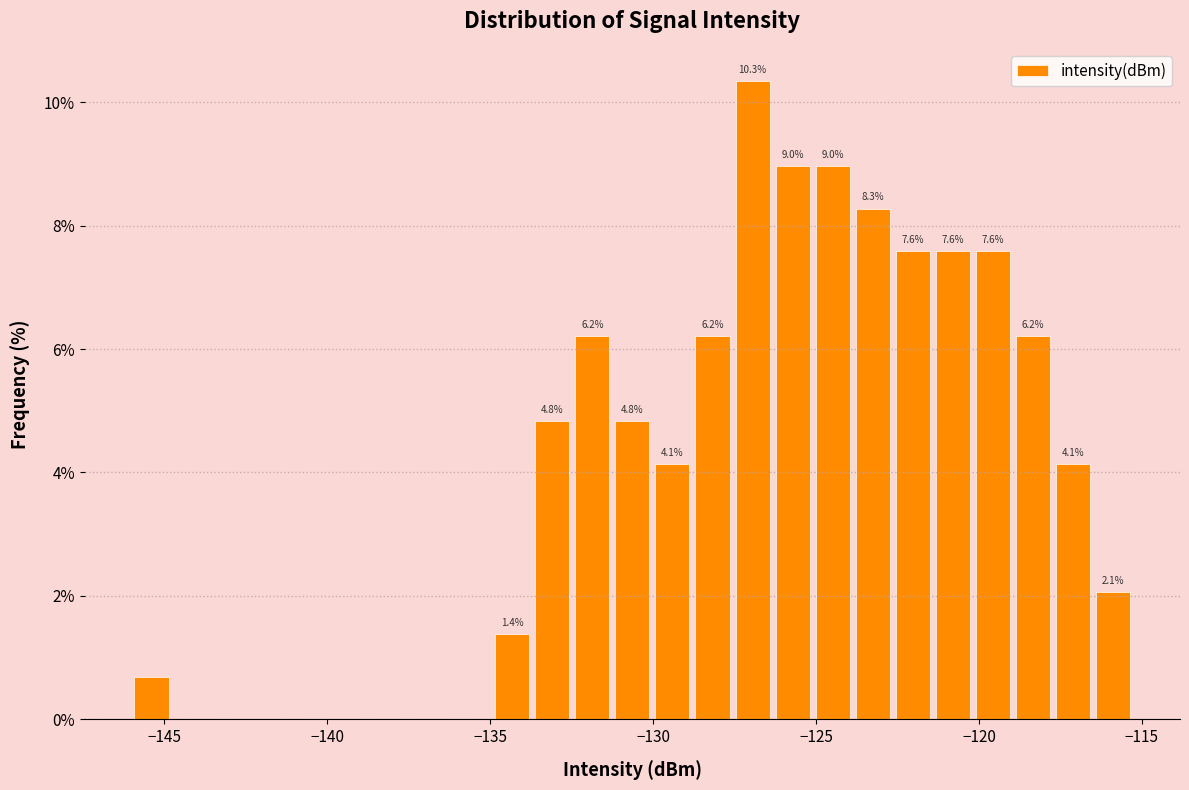

Read against the x-axis, roughly where is the centre of the tallest bar?

-127.0